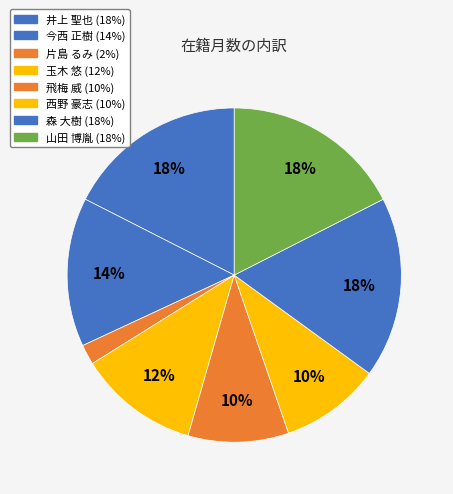

How many slices are in this pie chart?

8